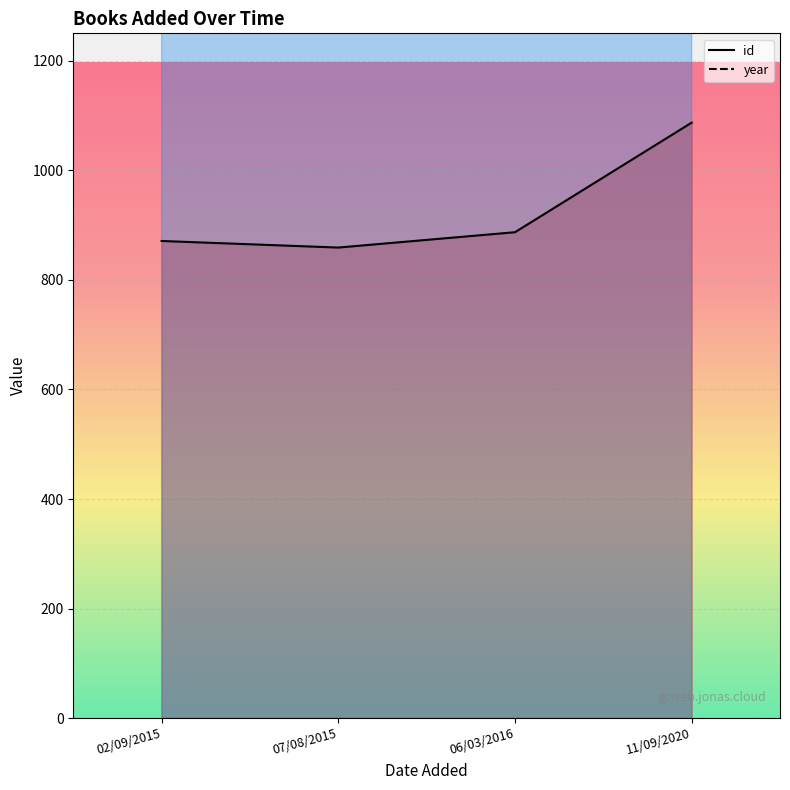

What is the label of the 3rd point from the right?

07/08/2015